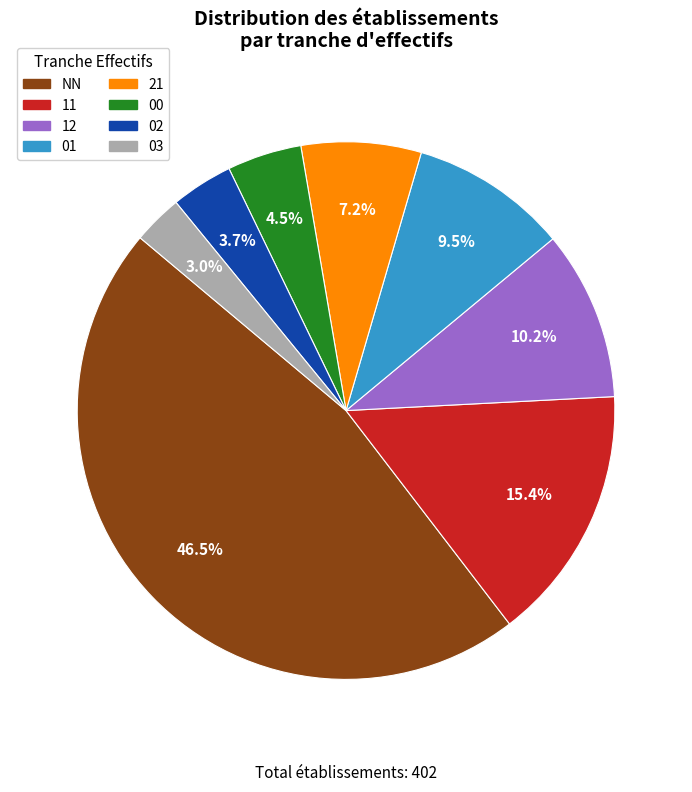

Approximately how many times larger is the value at 12 compared to 11?

0.7